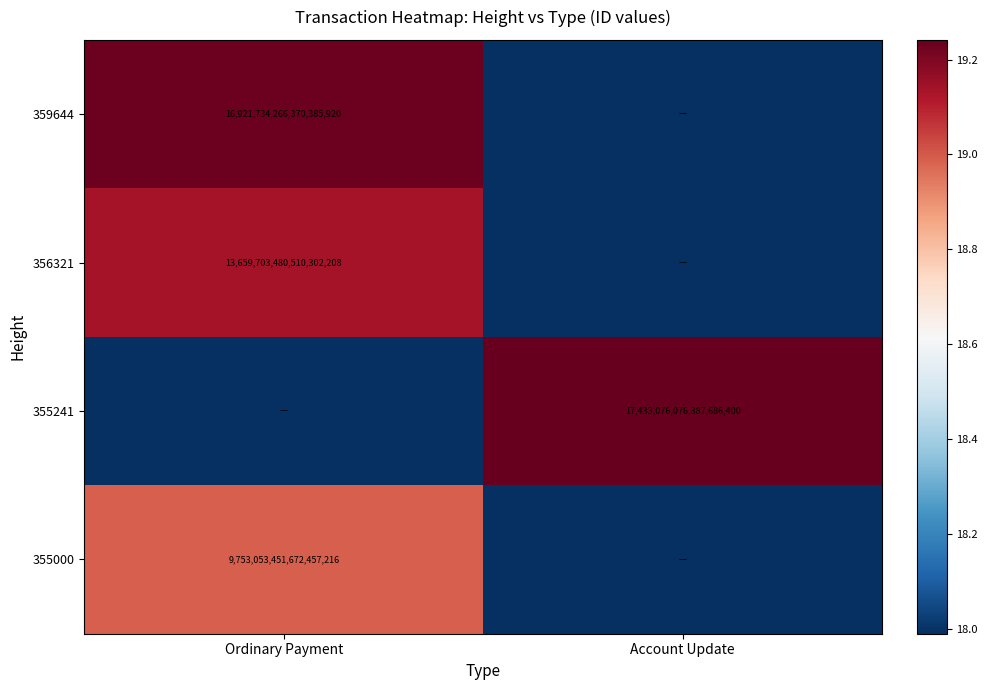

How many categories are shown in the chart?

2